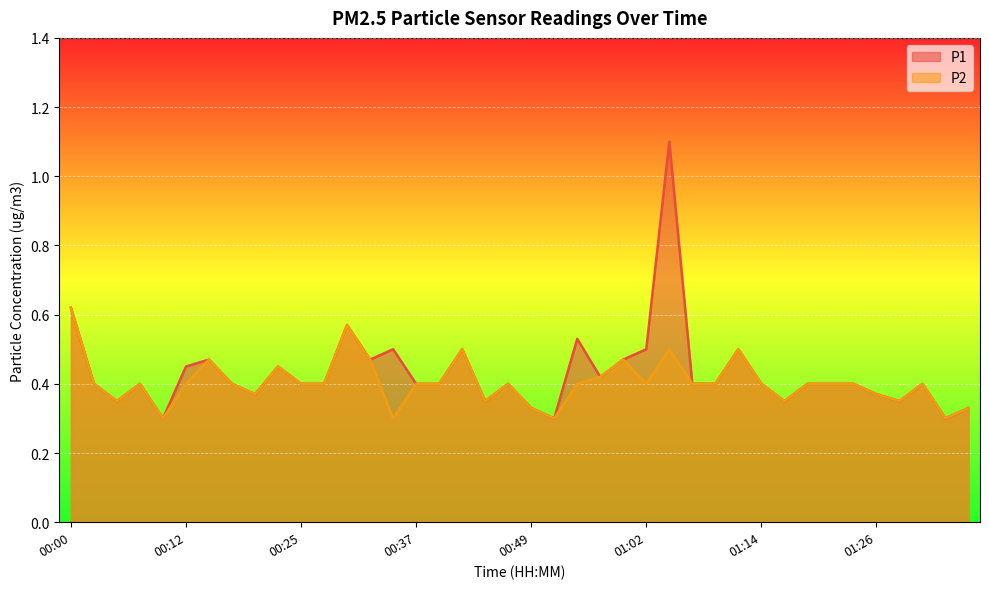

The value of P1 at 00:05 is 0.1. True or false?

False